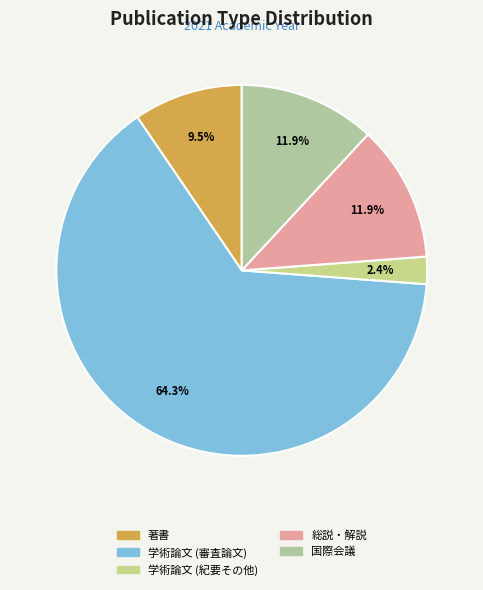

To the nearest percent, what percentage of the pie is 著書?

10%